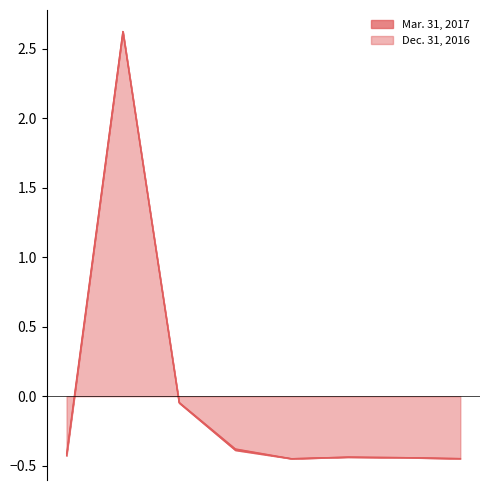

What is the maximum value for Mar. 31, 2017?

2.6